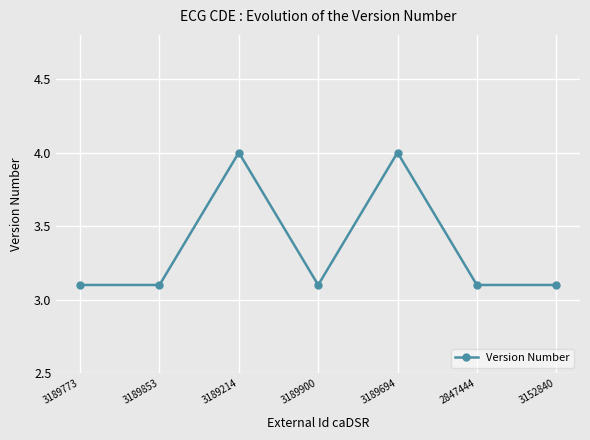

Reading left to right, extract all data points from this chart.

3.1	3.1	4.0	3.1	4.0	3.1	3.1